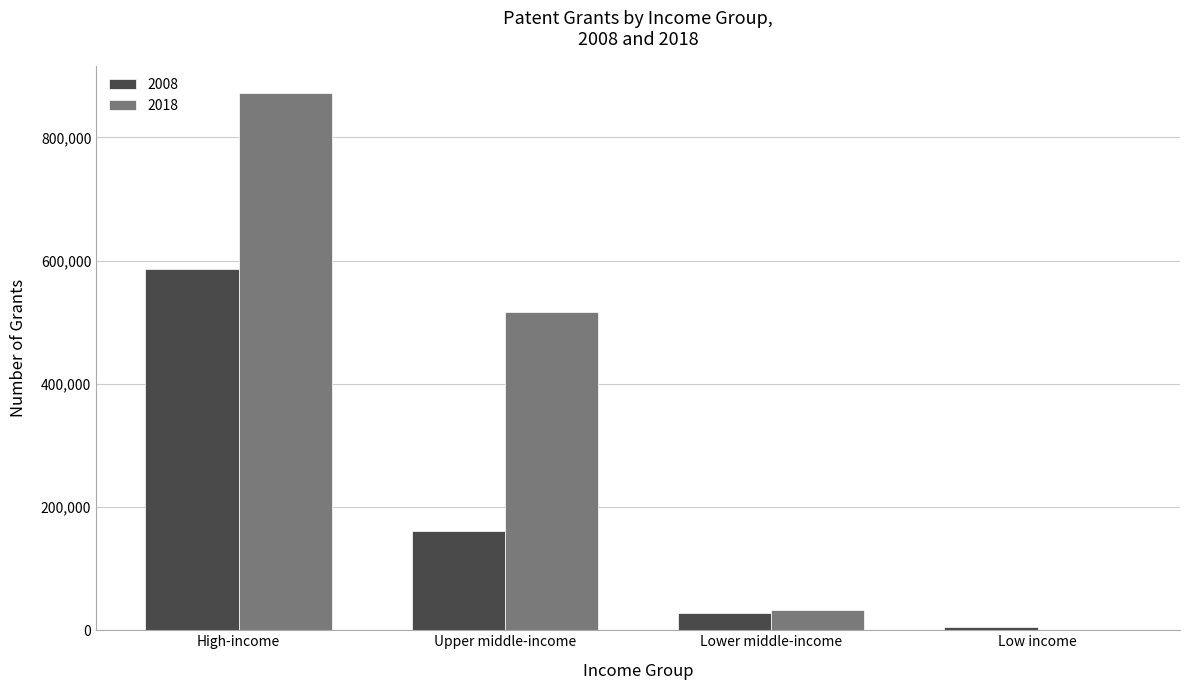

Is the value of 2018 at Upper middle-income greater than the value of 2008 at High-income?

No